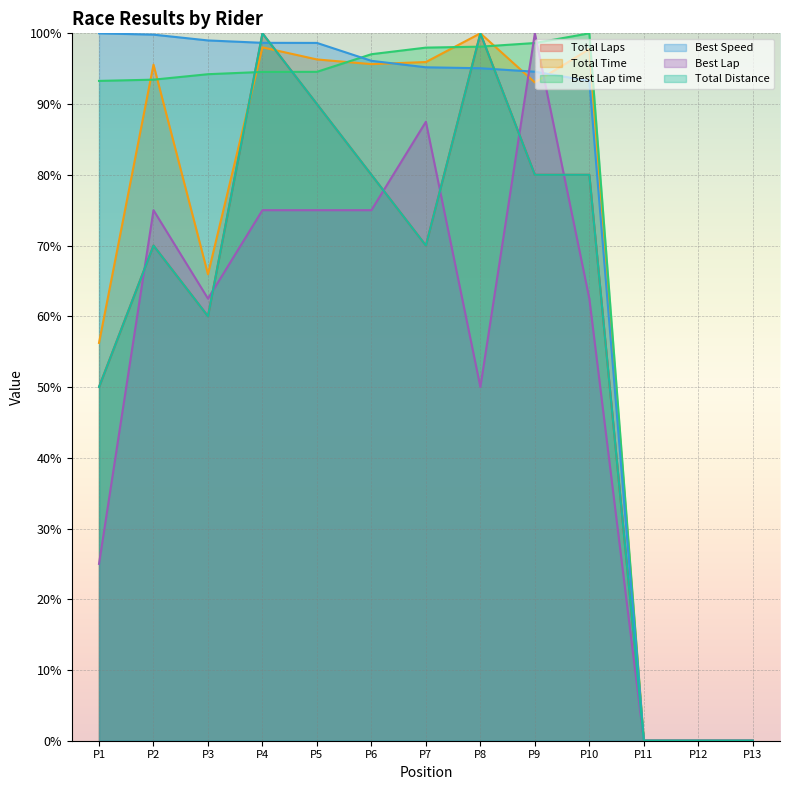

What is the value of the Best Lap point at the 4th from the left?

75.0